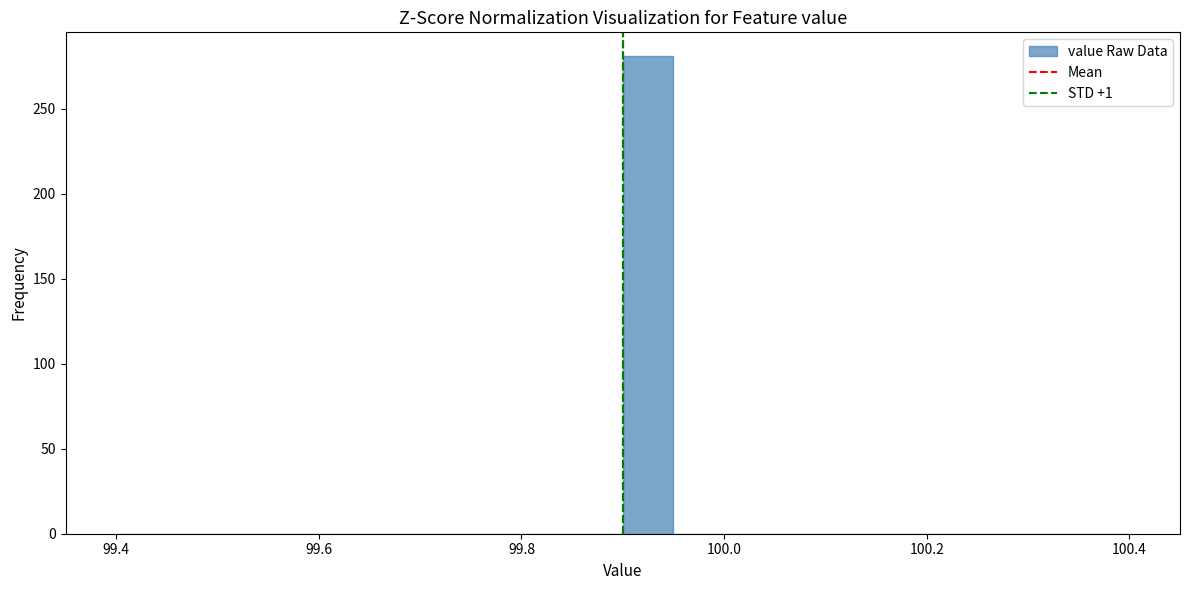

Read against the x-axis, roughly where is the centre of the tallest bar?

99.92